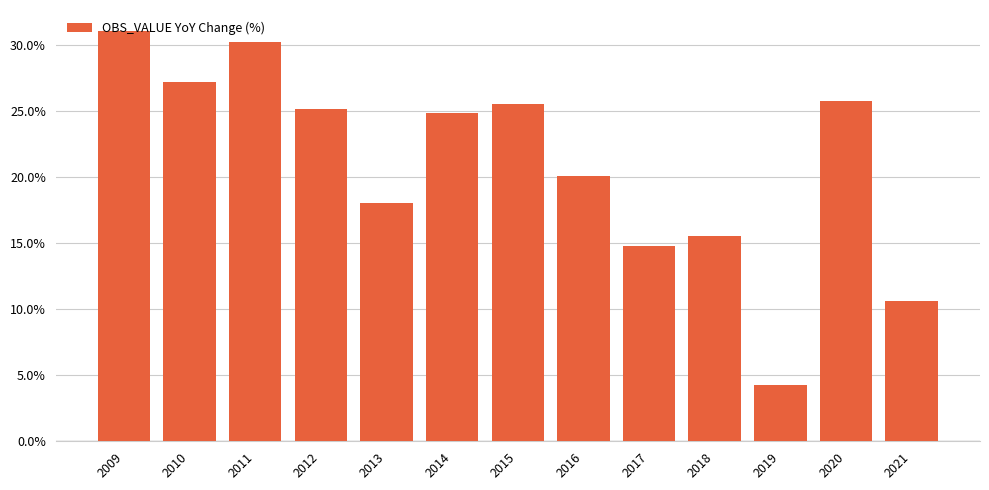

What is the sum of the values at 2014 and 2017?

39.7